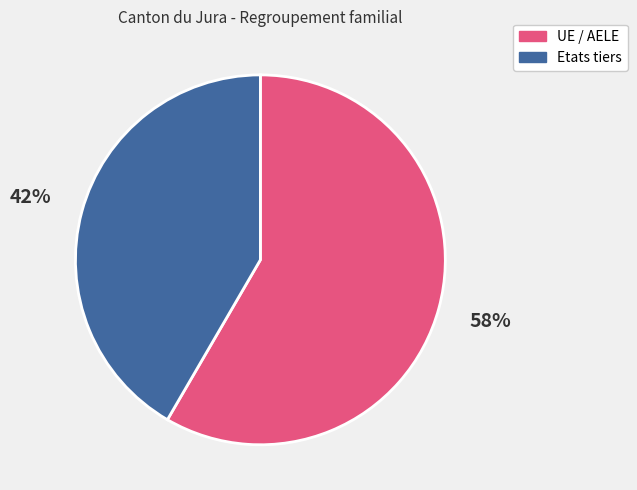

The UE / AELE slice represents 48% of the pie. True or false?

False